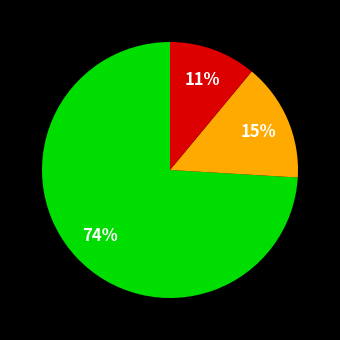

To the nearest percent, what is the difference between the largest and smallest slice percentages?

63%